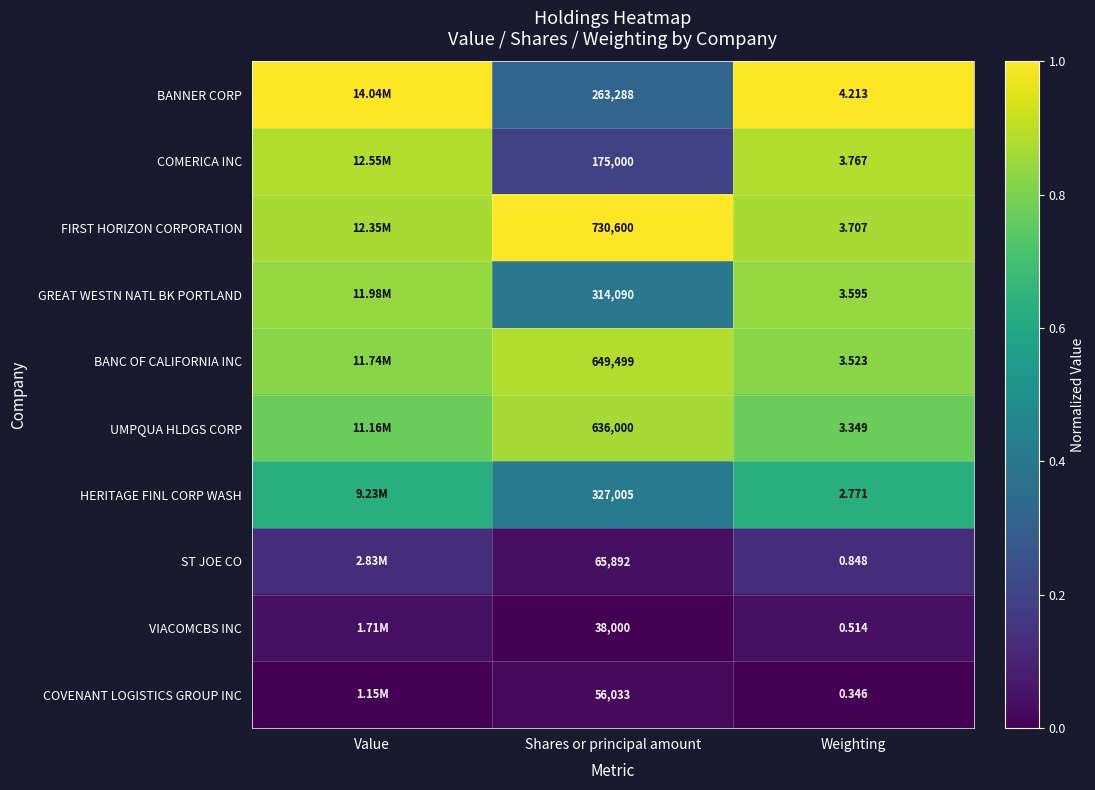

Rank the series at Shares or principal amount from lowest to highest value.

VIACOMCBS INC, COVENANT LOGISTICS GROUP INC, ST JOE CO, COMERICA INC, BANNER CORP, GREAT WESTN NATL BK PORTLAND, HERITAGE FINL CORP WASH, UMPQUA HLDGS CORP, BANC OF CALIFORNIA INC, FIRST HORIZON CORPORATION